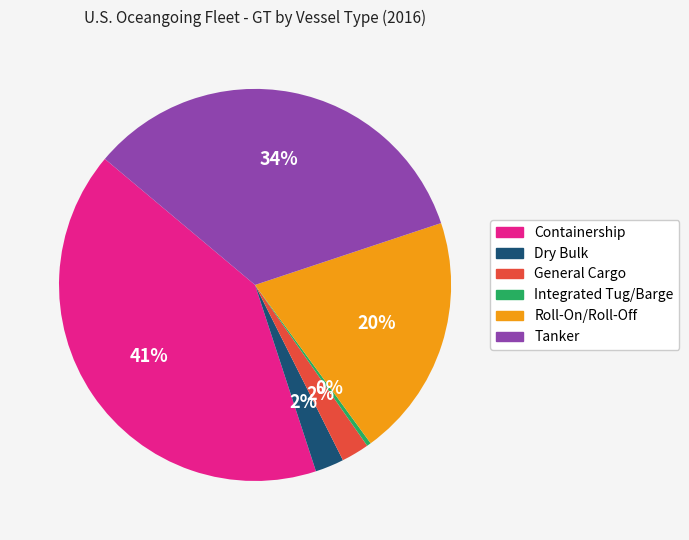

Does Roll-On/Roll-Off represent more than half of the total?

No